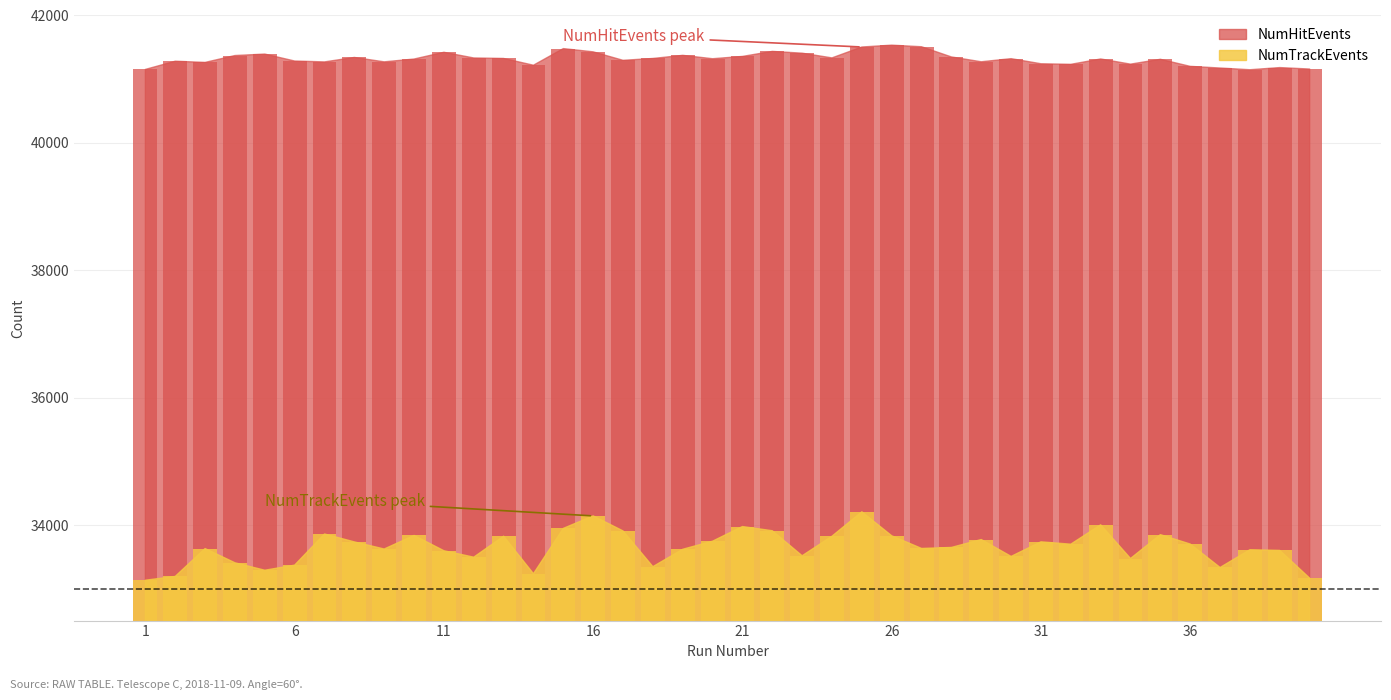

Between 14 and 28, which series saw the biggest shift?

NumTrackEvents